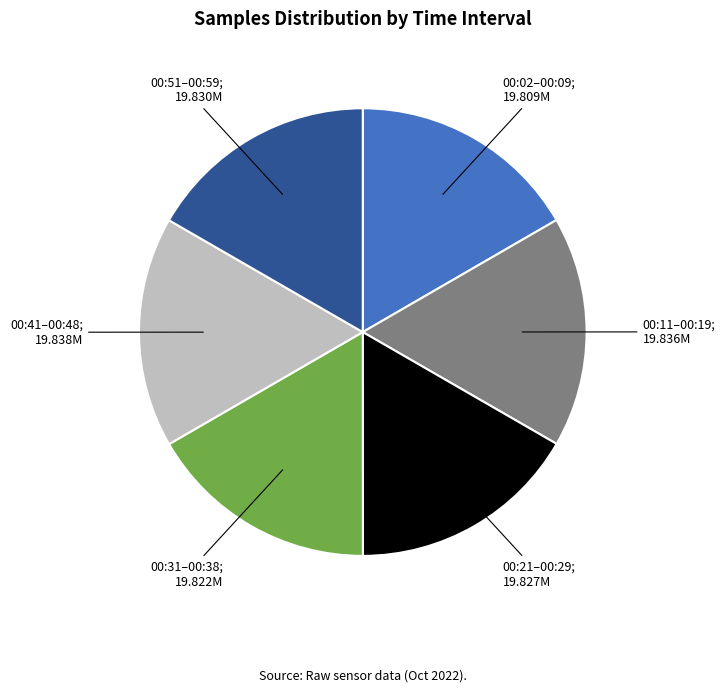

Is there any slice that represents more than half of the pie?

No